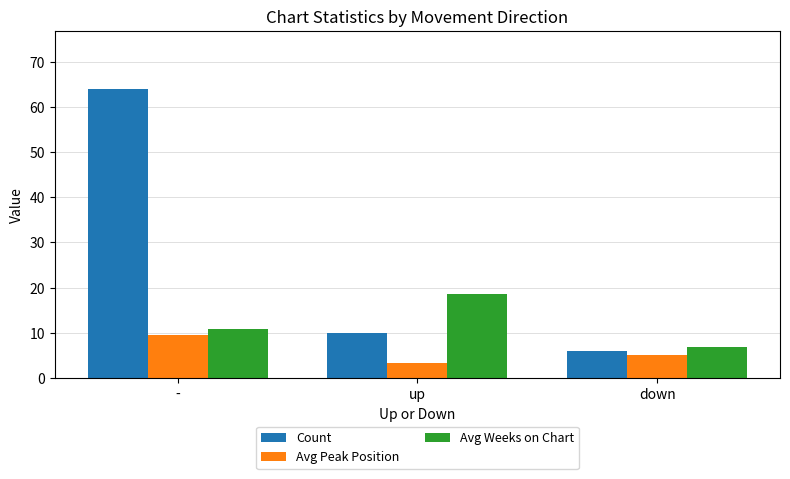

What is the label of the 1st bar from the left?

-